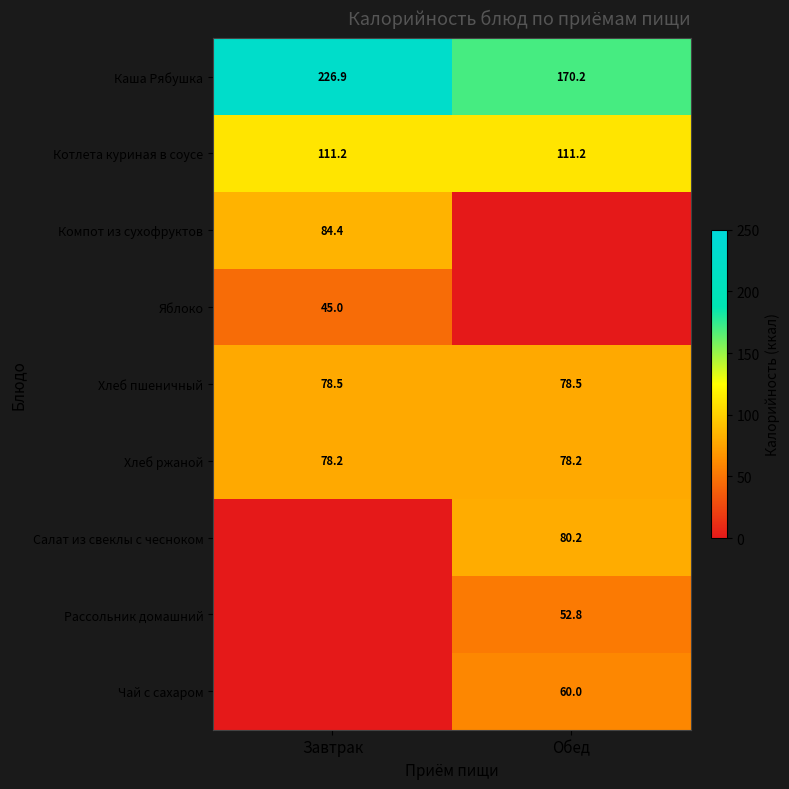

What is the lowest value of the Хлеб пшеничный series?

78.5